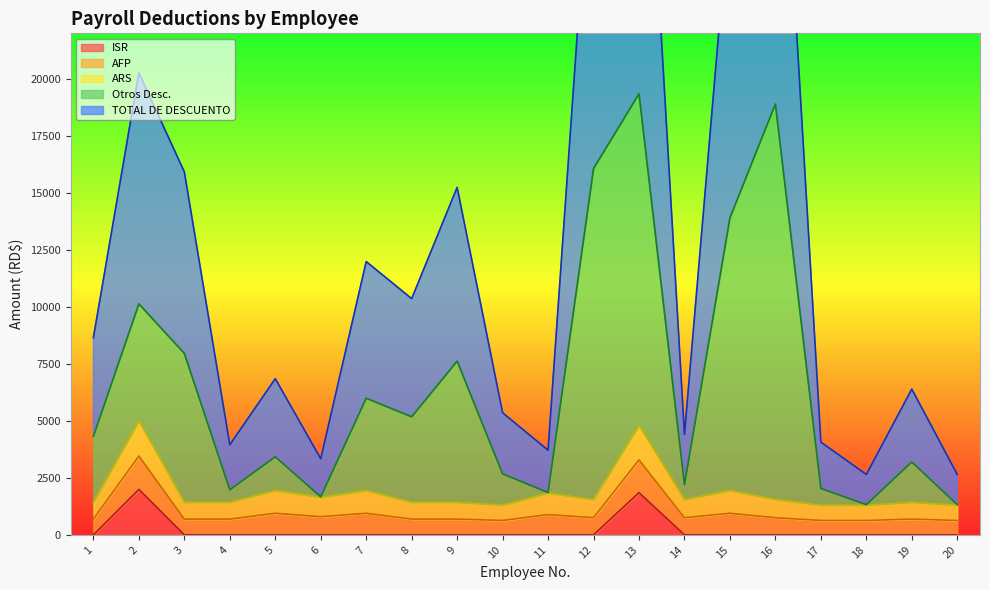

True or false: Otros Desc. and ISR intersect in this chart.

False